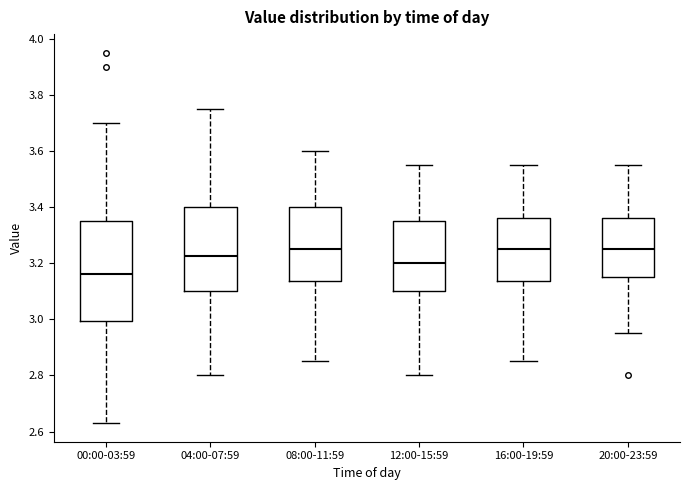

Which box's median line is the lowest?

00:00-03:59